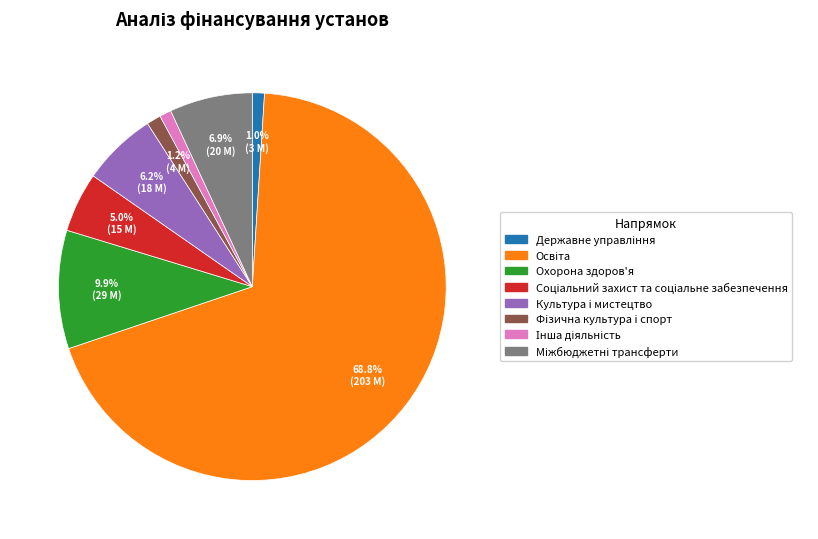

Do Культура i мистецтво and Охорона здоров'я together represent more than half of the pie?

No